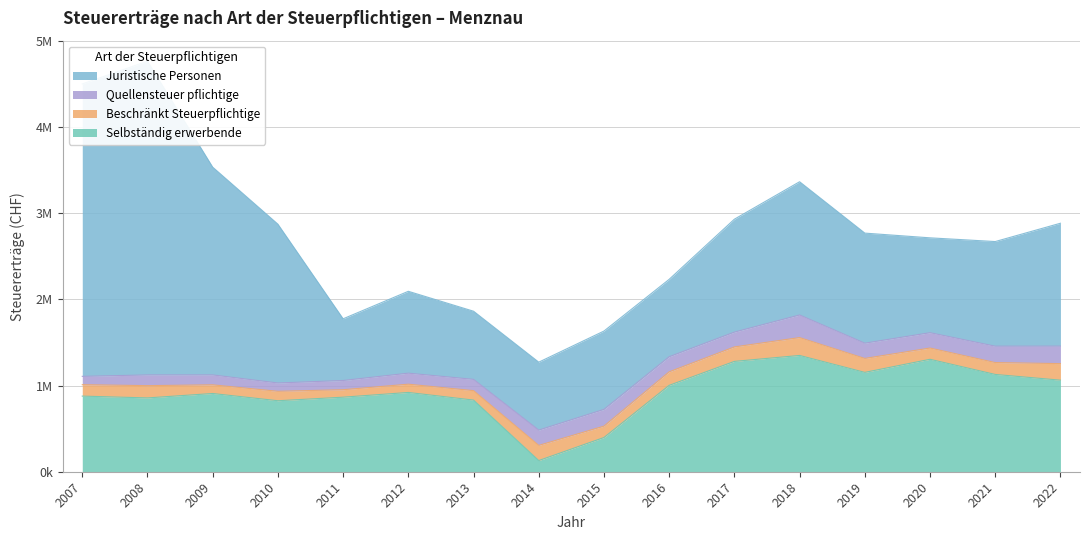

What is the difference between the maximum and second lowest values in the Juristische Personen series?

2851594